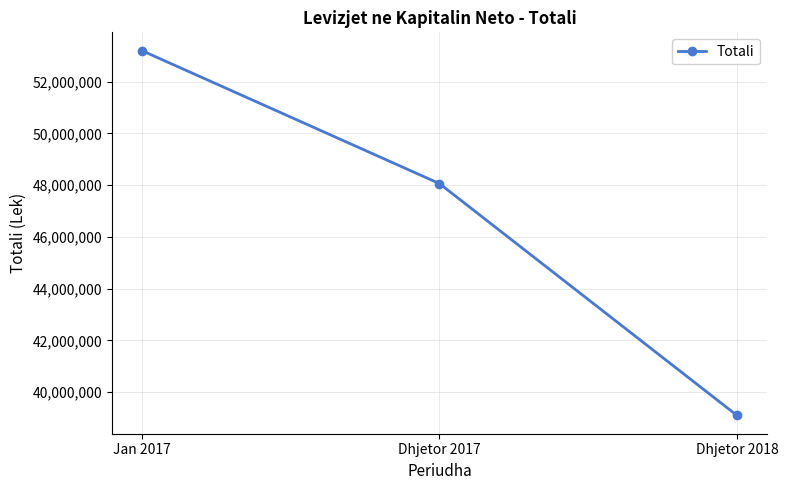

How many values are between 39102063 and 53196312?

3